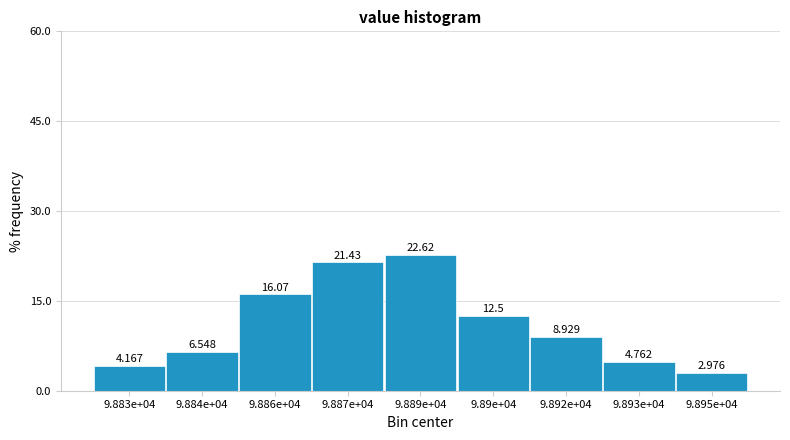

Count the number of categories in the chart.

9